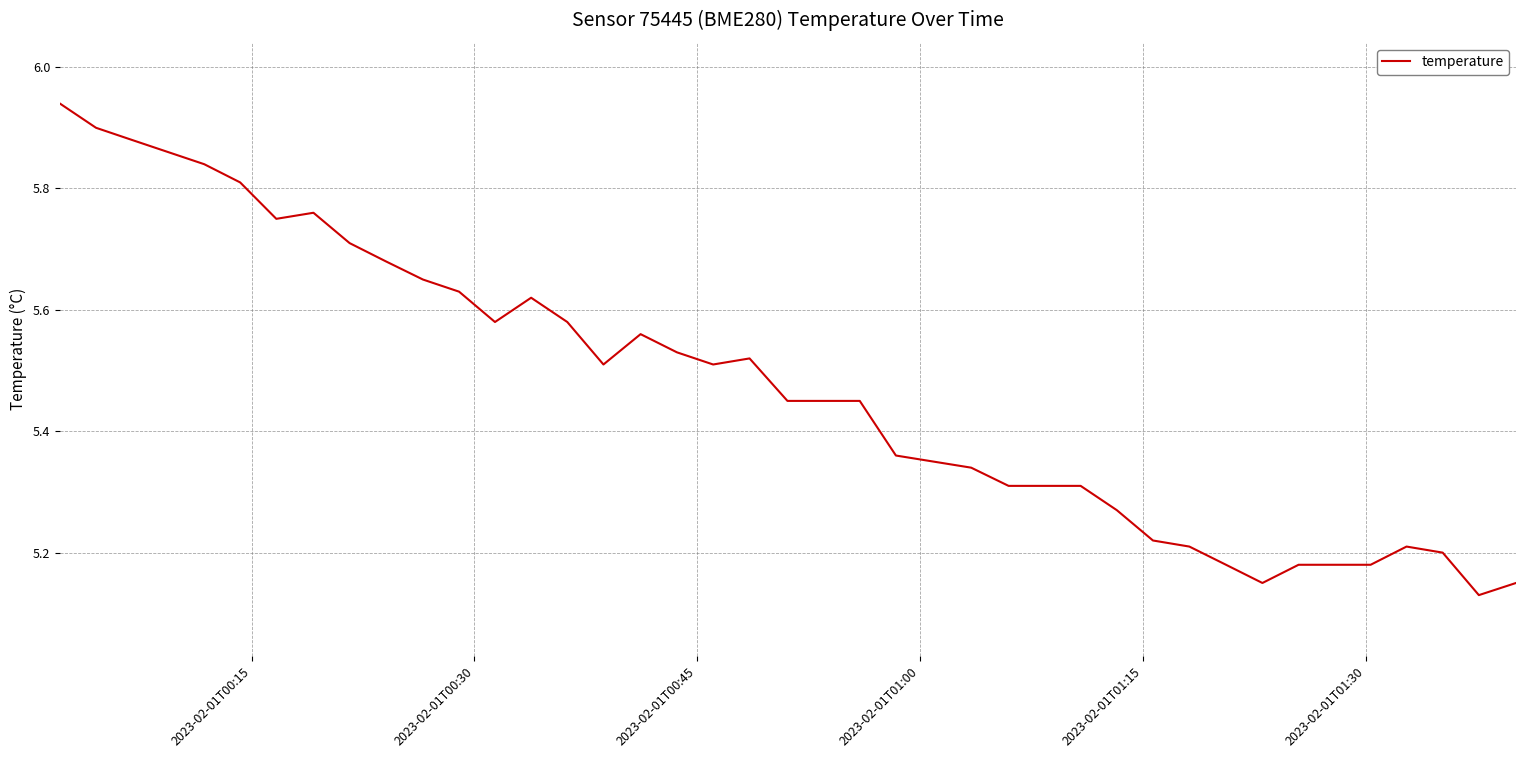

What is the difference between the maximum and minimum values?

0.8